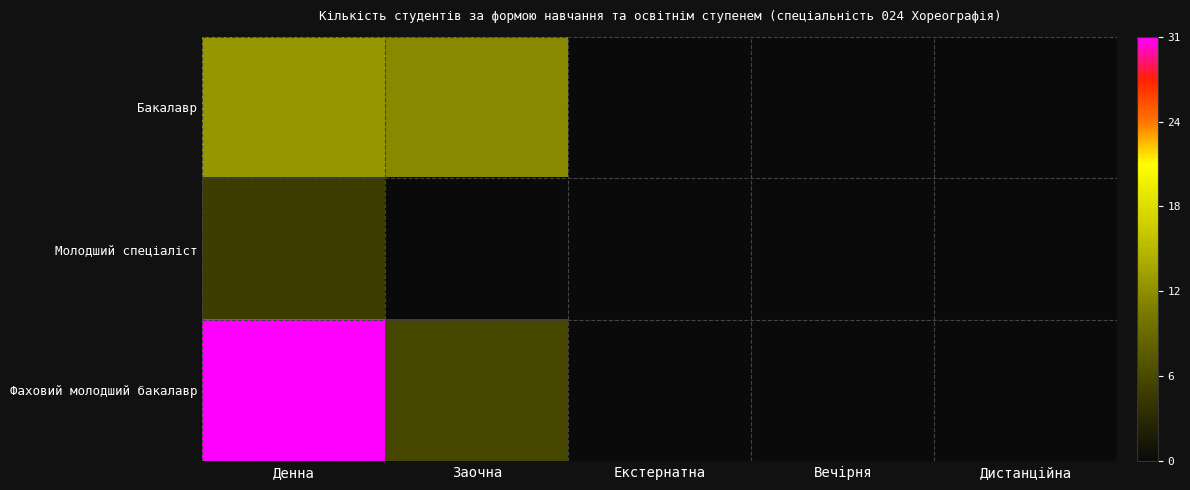

At how many categories does at least one series exceed 15?

1